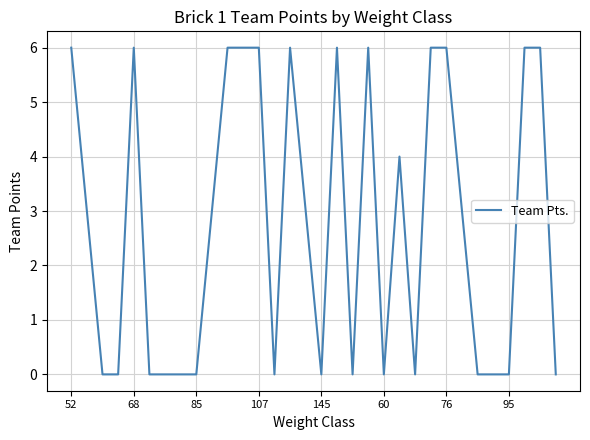

How many lines are shown in the chart?

1